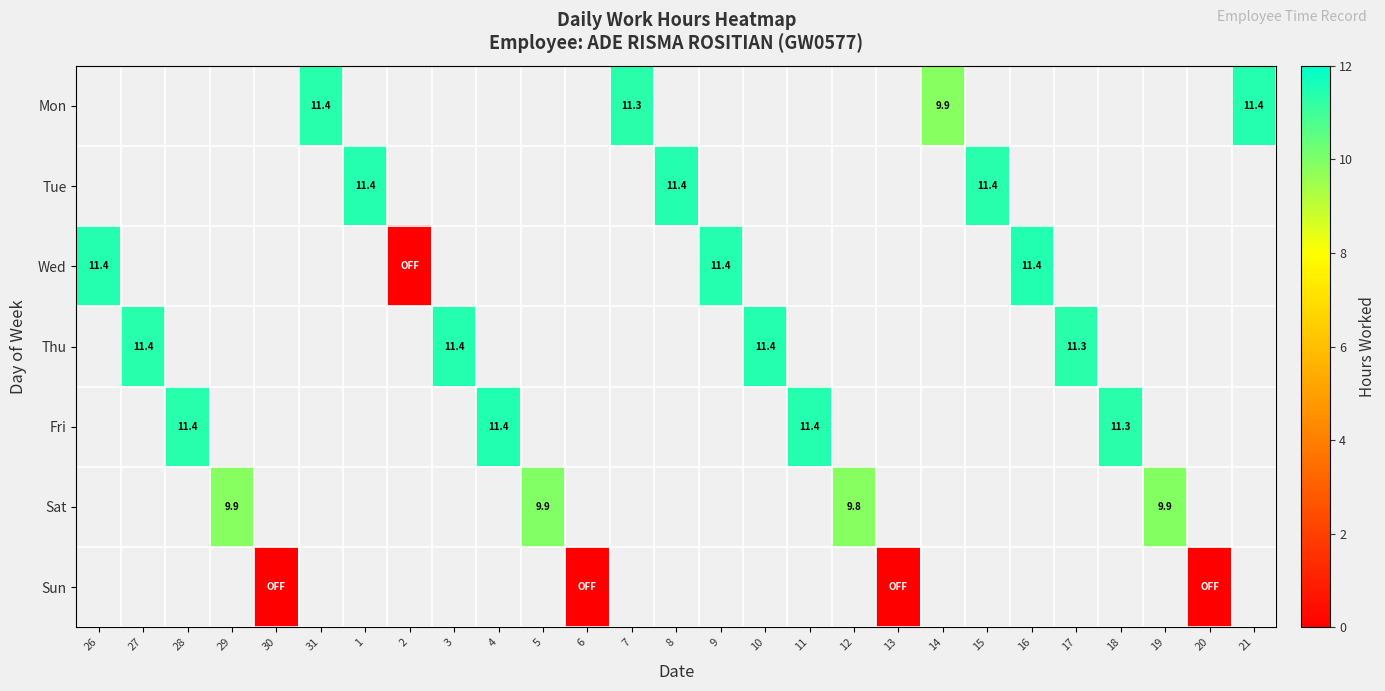

Which has a higher value, 9 or 15?

15